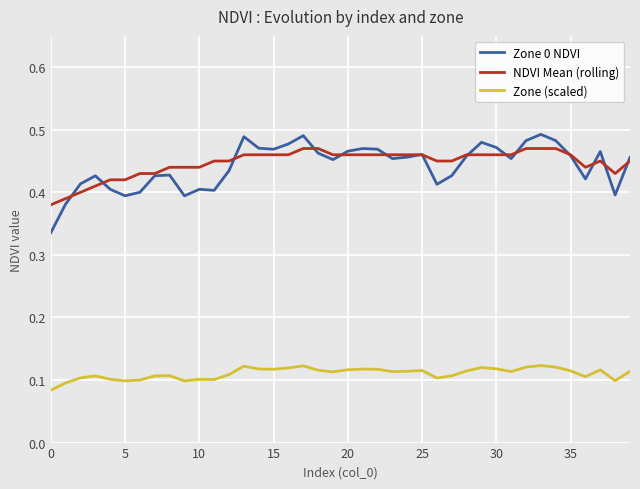

True or false: Zone (scaled) and Zone 0 NDVI cross at least once.

False